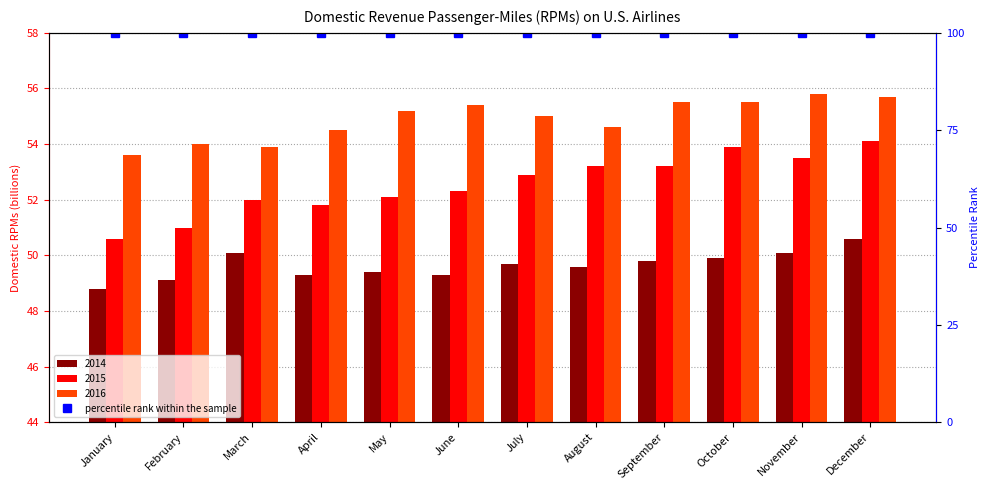

Between April and October, which is larger?

October